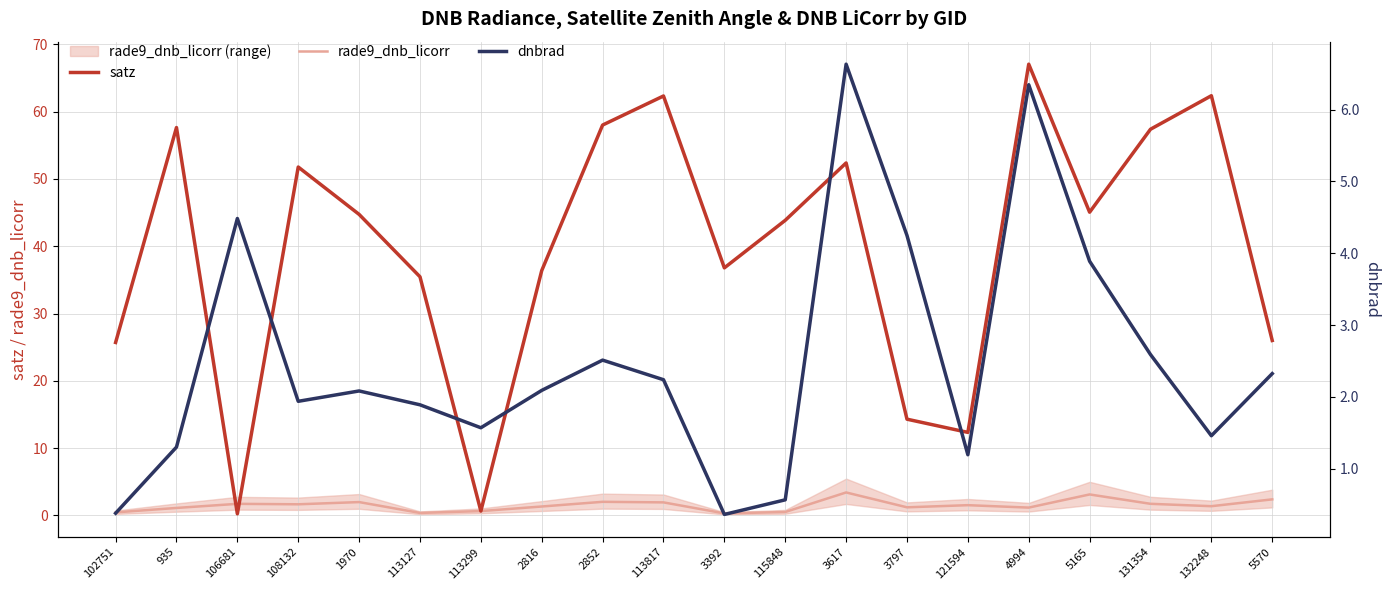

Reading left to right, list all the values displayed in this chart.

satz: 25.7	57.6	0.2	51.8	44.7	35.5	0.7	36.4	58.0	62.3	36.8	43.9	52.4	14.3	12.3	67.0	45.1	57.4	62.4	26.0
rade9_dnb_licorr: 0.5	1.1	1.7	1.7	2.0	0.4	0.7	1.3	2.0	1.9	0.3	0.5	3.4	1.2	1.5	1.2	3.1	1.7	1.4	2.4
dnbrad: 0.4	1.3	4.5	1.9	2.1	1.9	1.6	2.1	2.5	2.2	0.4	0.6	6.6	4.2	1.2	6.3	3.9	2.6	1.5	2.3